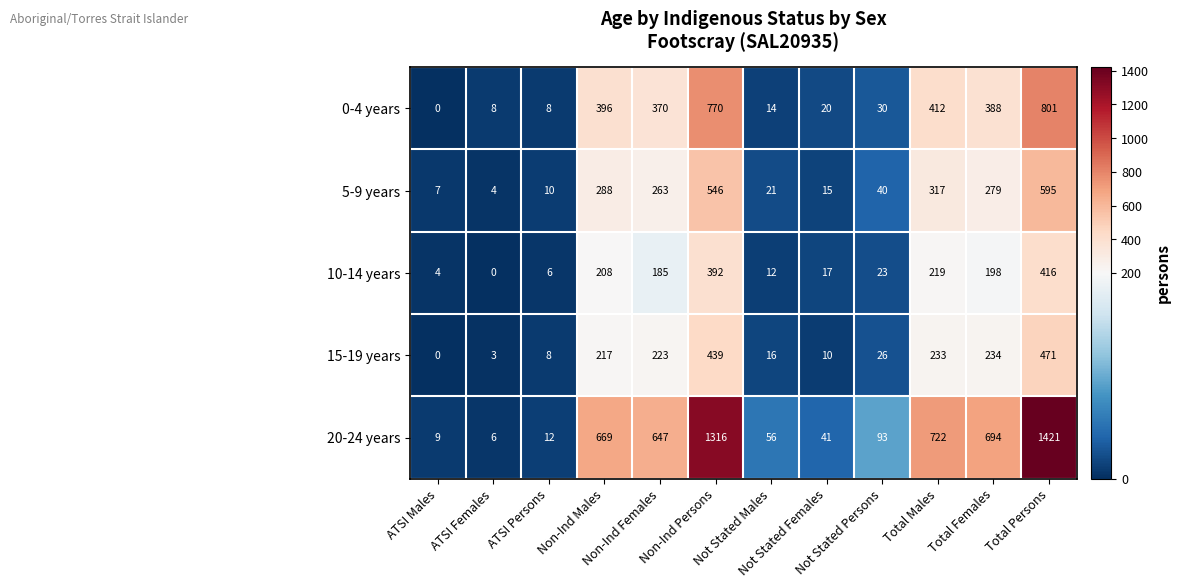

What is the difference between the highest and lowest values at Not Stated Females?

31